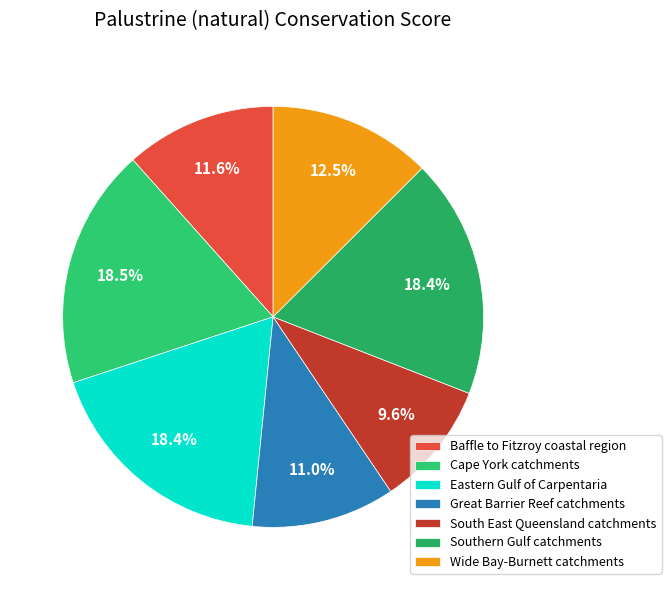

To the nearest percent, what portion does South East Queensland catchments represent?

10%